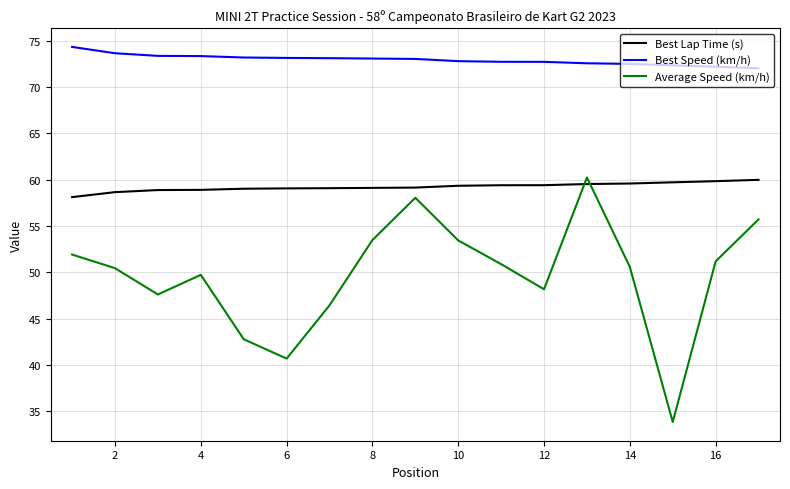

Which series ends up on top after the final intersection of Best Lap Time (s) and Average Speed (km/h)?

Best Lap Time (s)